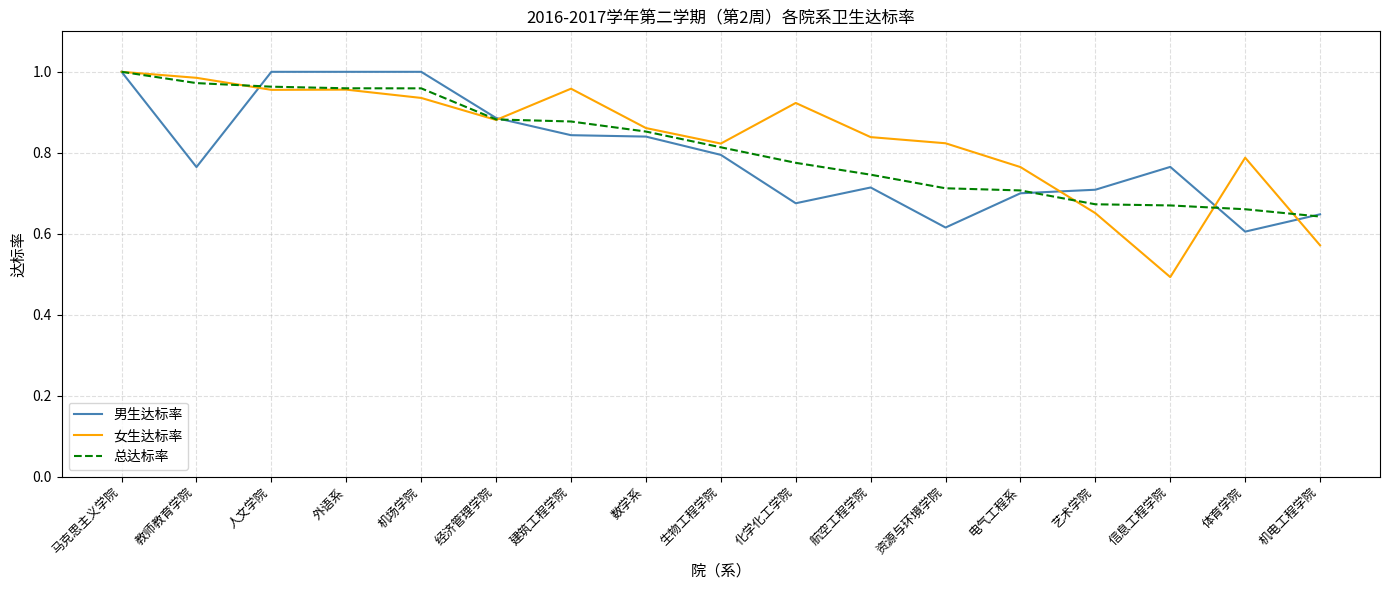

Which series has the widest spread of values?

女生达标率